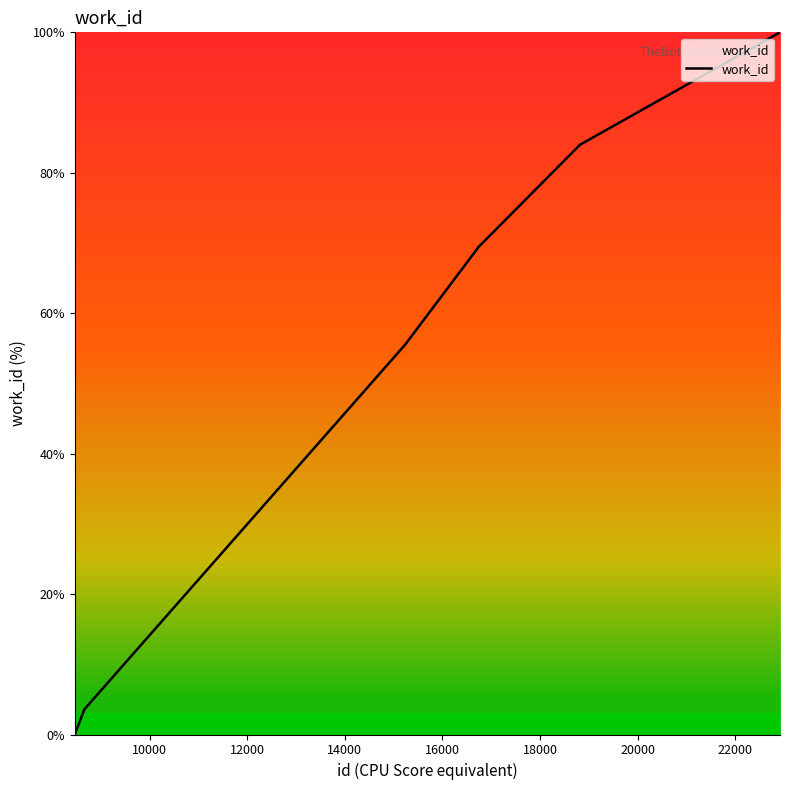

Does the chart have visible grid lines?

No